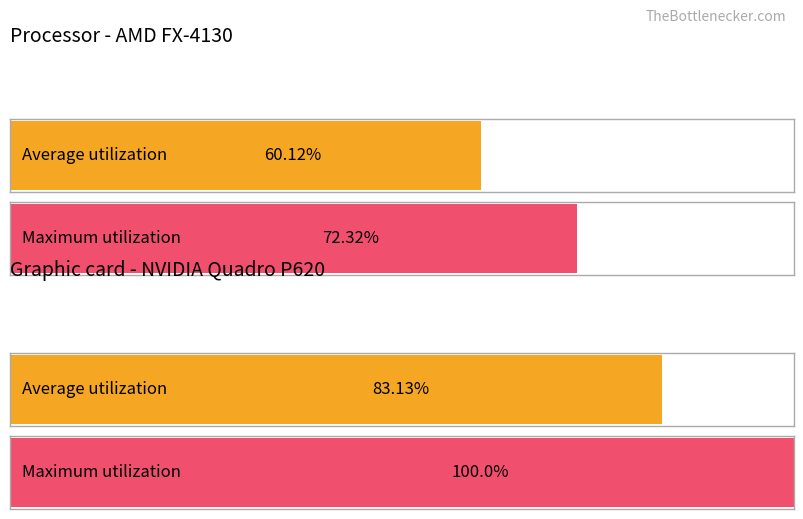

At which category is the sum across all series the highest?

2